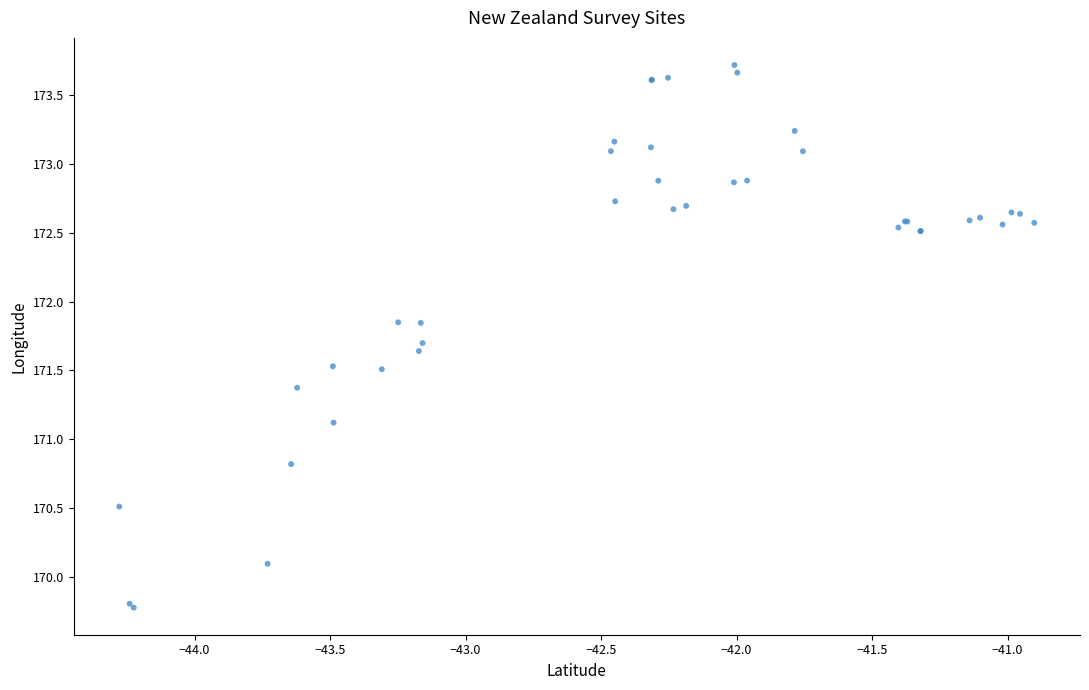

What Y value in the scatter plot is closest to 171?

171.1